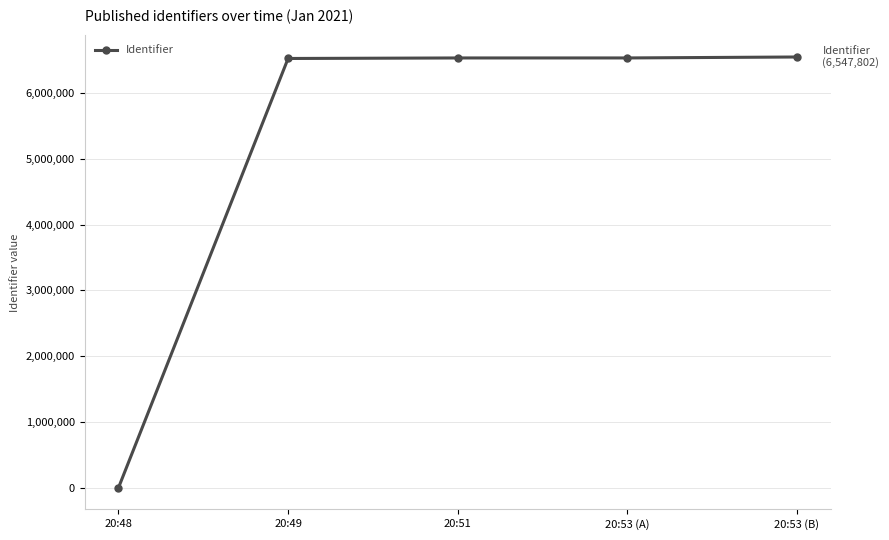

What is the label of the 3rd point from the right?

20:51